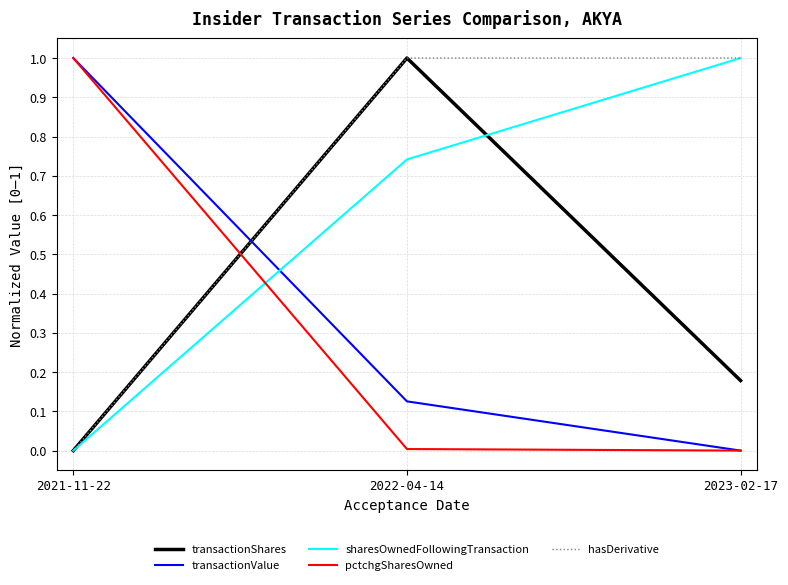

What is the highest value of the sharesOwnedFollowingTransaction series?

1.0